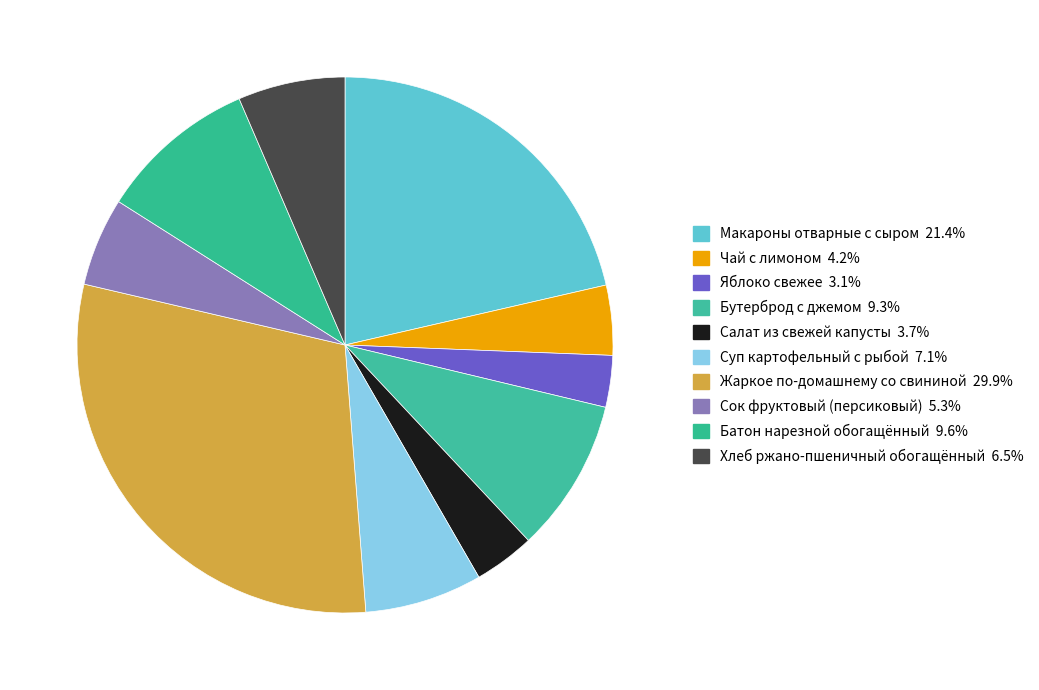

To the nearest percent, what percentage of the pie is Жаркое по-домашнему со свининой?

30%